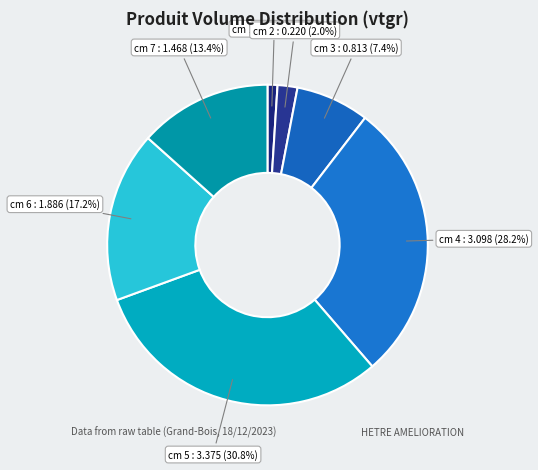

Is there a majority slice in this chart?

No